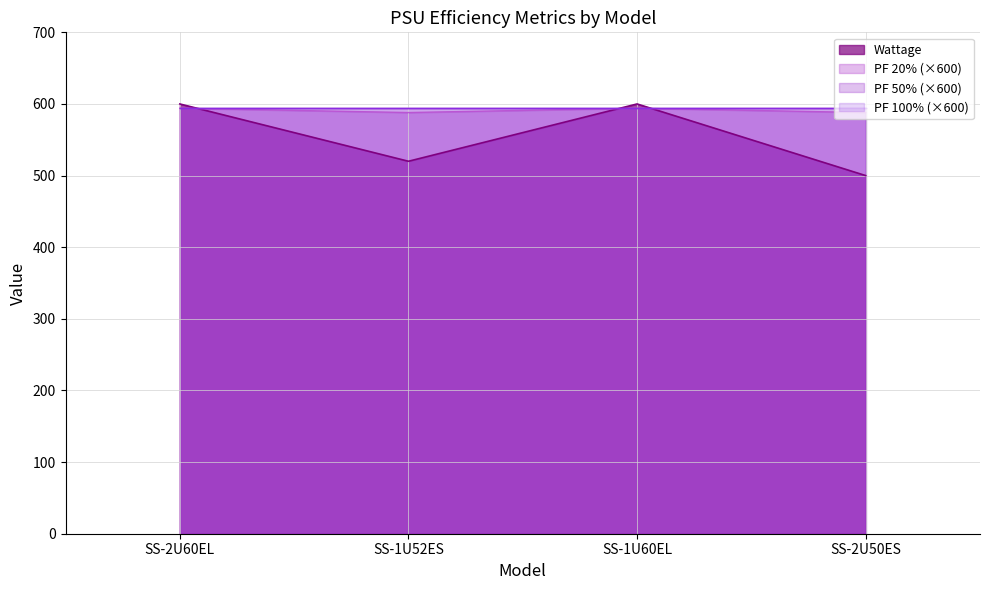

What is the lowest value of the Wattage series?

500